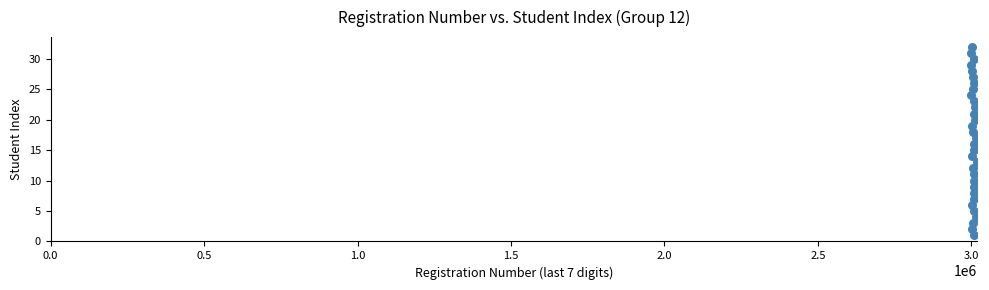

What is the range of X values (max minus min)?

17752